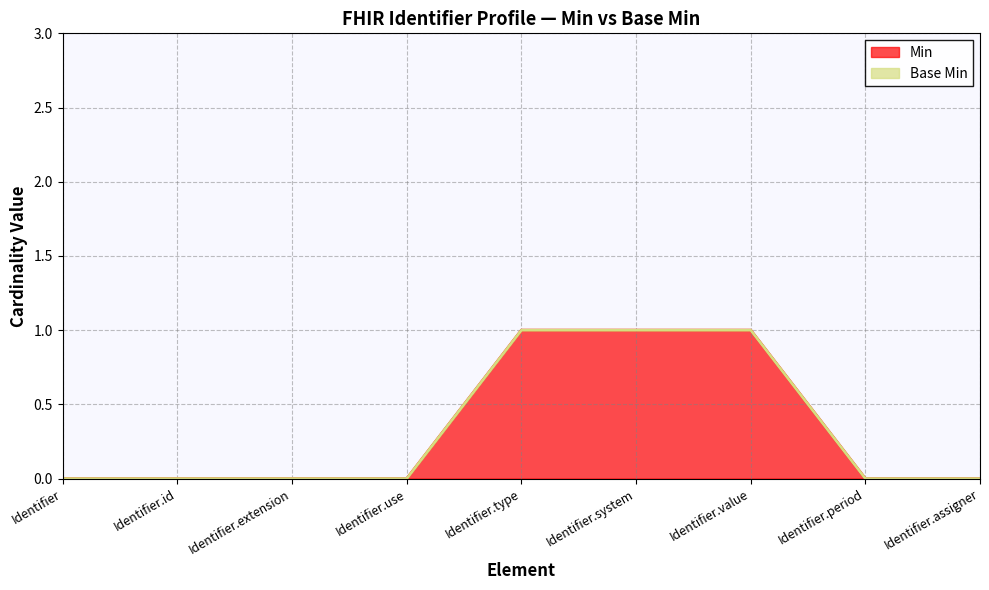

Reading right to left, extract all data points from this chart.

Identifier.assigner=0	Identifier.period=0	Identifier.value=1	Identifier.system=1	Identifier.type=1	Identifier.use=0	Identifier.extension=0	Identifier.id=0	Identifier=0